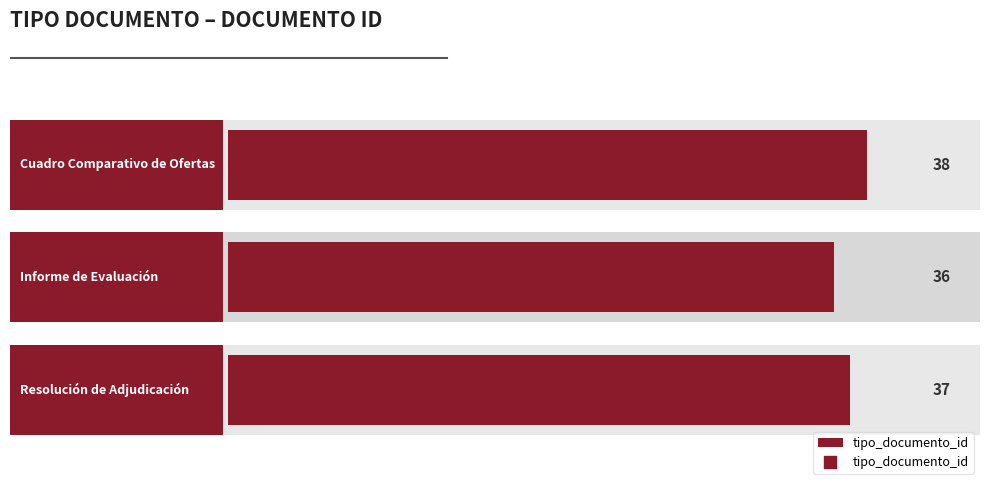

What is the ratio of the value at Resolución de Adjudicación to the value at Informe de Evaluación?

1.0